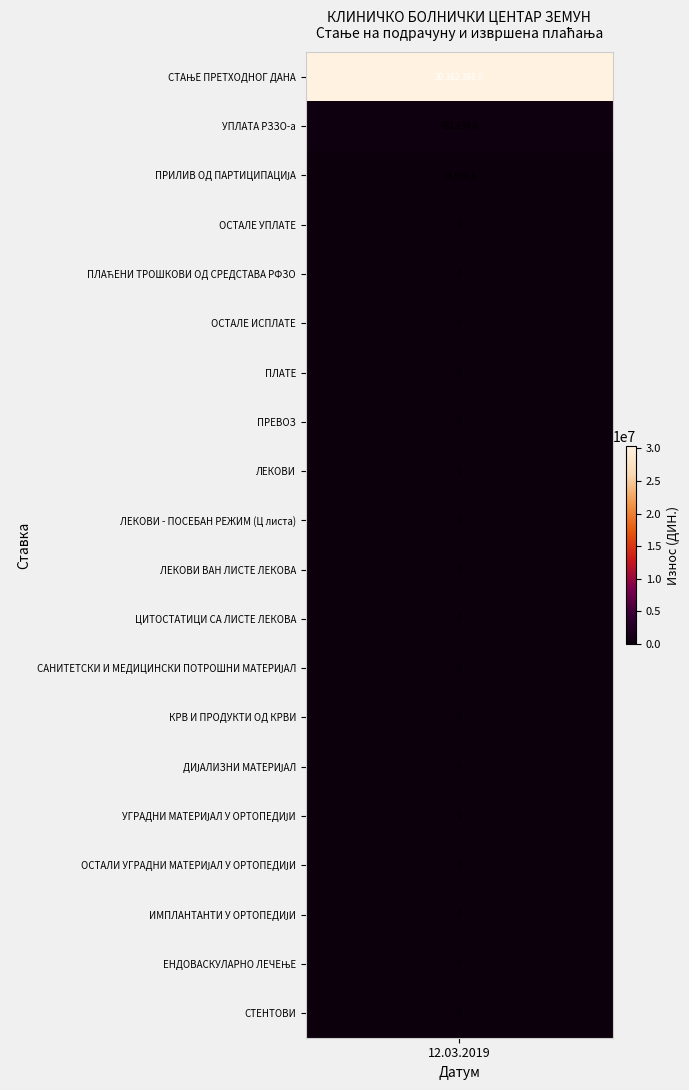

Reading left to right, list all the values displayed in this chart.

30362398.0	432634.8	18936.5	0.0	0.0	0.0	0.0	0.0	0.0	0.0	0.0	0.0	0.0	0.0	0.0	0.0	0.0	0.0	0.0	0.0